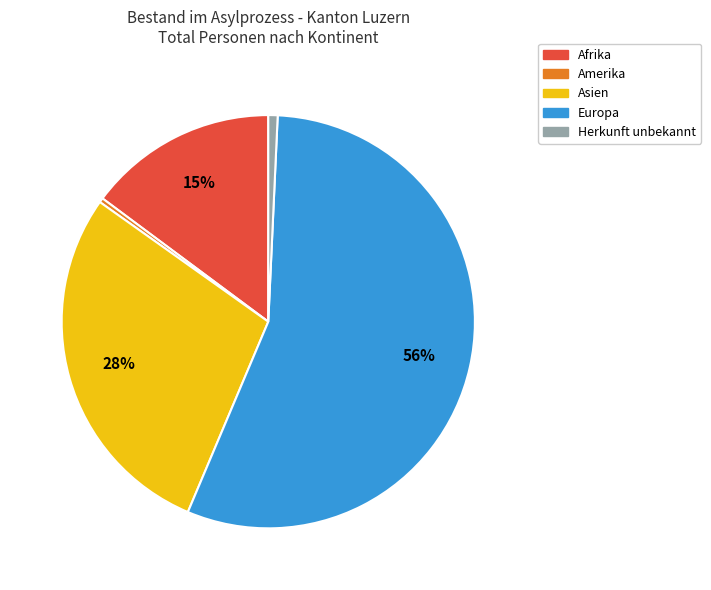

Is the sum of Herkunft unbekannt and Afrika greater than half?

No